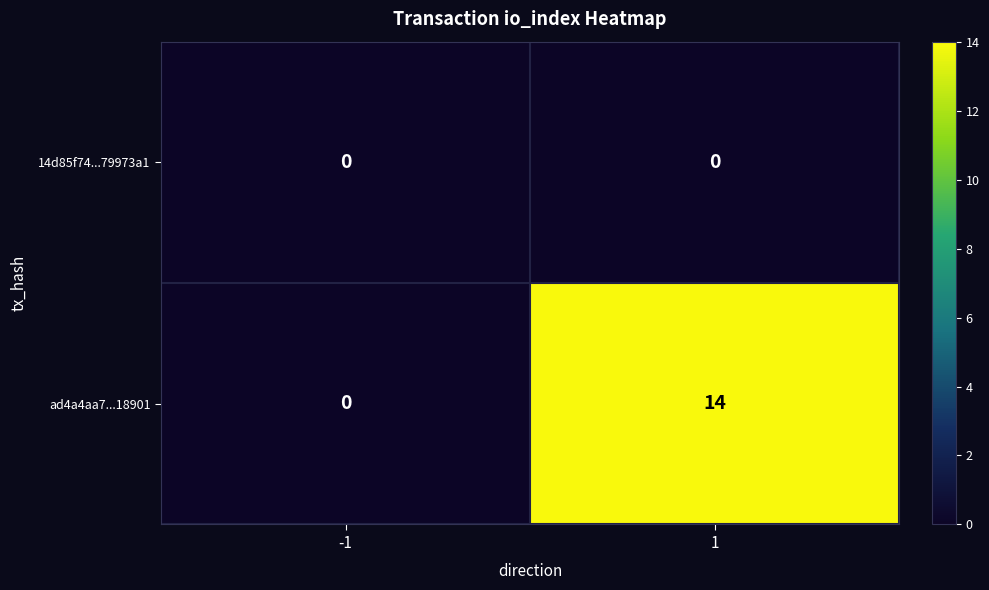

Reading left to right, extract all data points from this chart.

14d85f74...79973a1: -1=0	1=0
ad4a4aa7...18901: -1=0	1=14